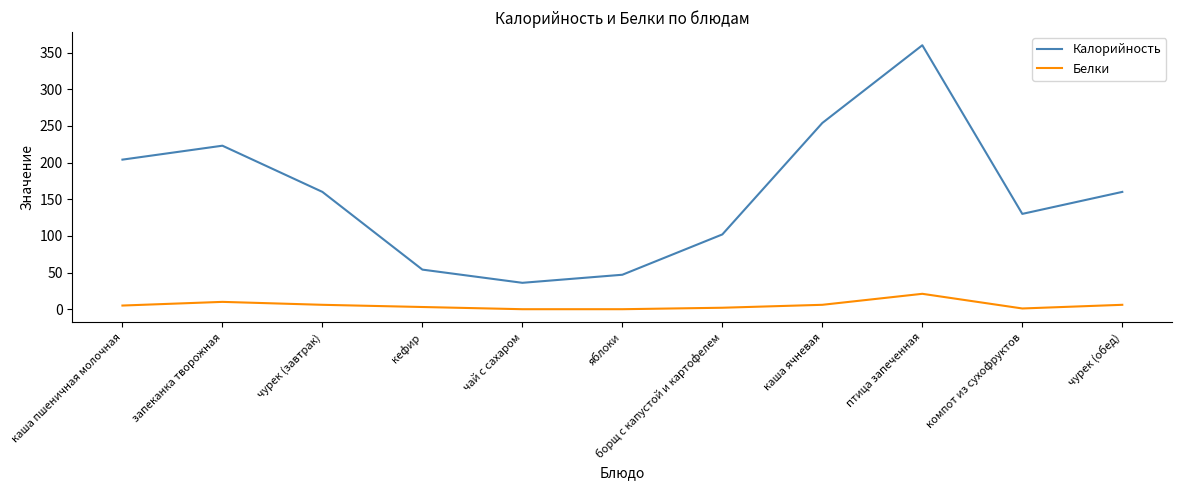

Is the value of Белки at запеканка творожная greater than the value of Калорийность at чурек (обед)?

No